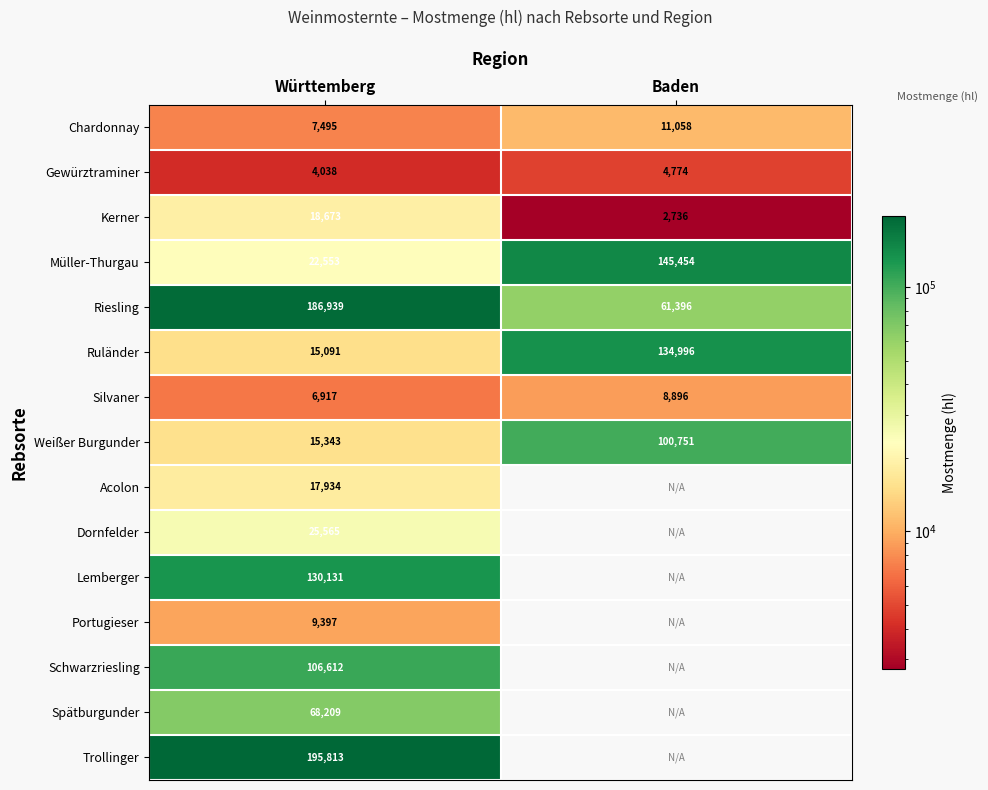

What is the average value of the Weißer Burgunder series?

58047